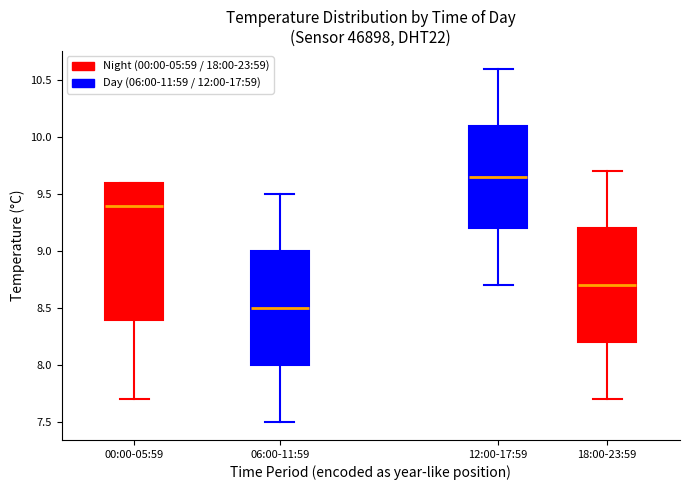

Which box has the highest median line?

12:00-17:59